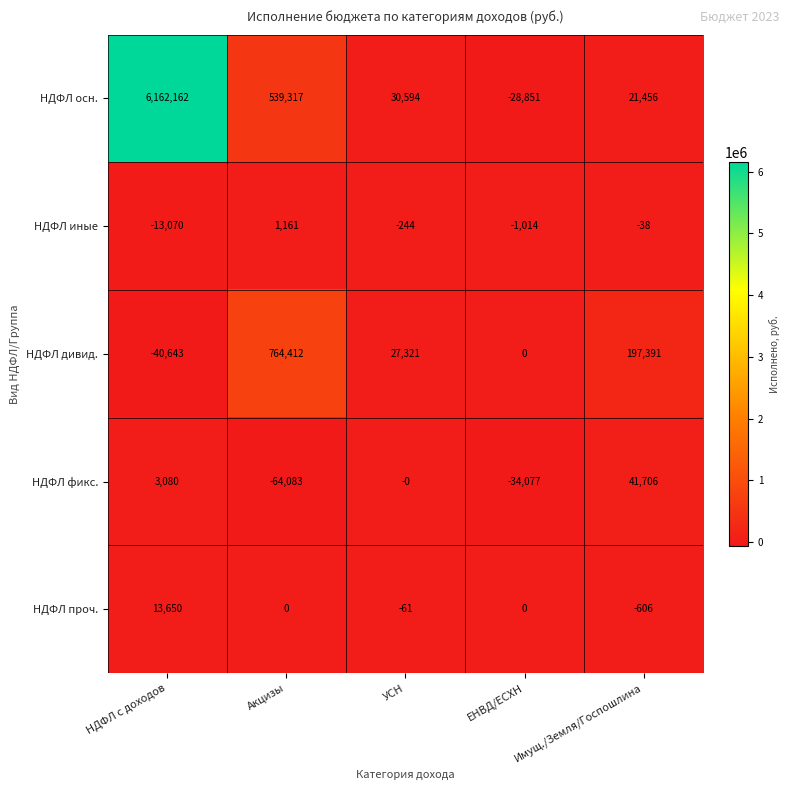

What is the sum of the НДФЛ иные values at НДФЛ с доходов and ЕНВД/ЕСХН?

-14084